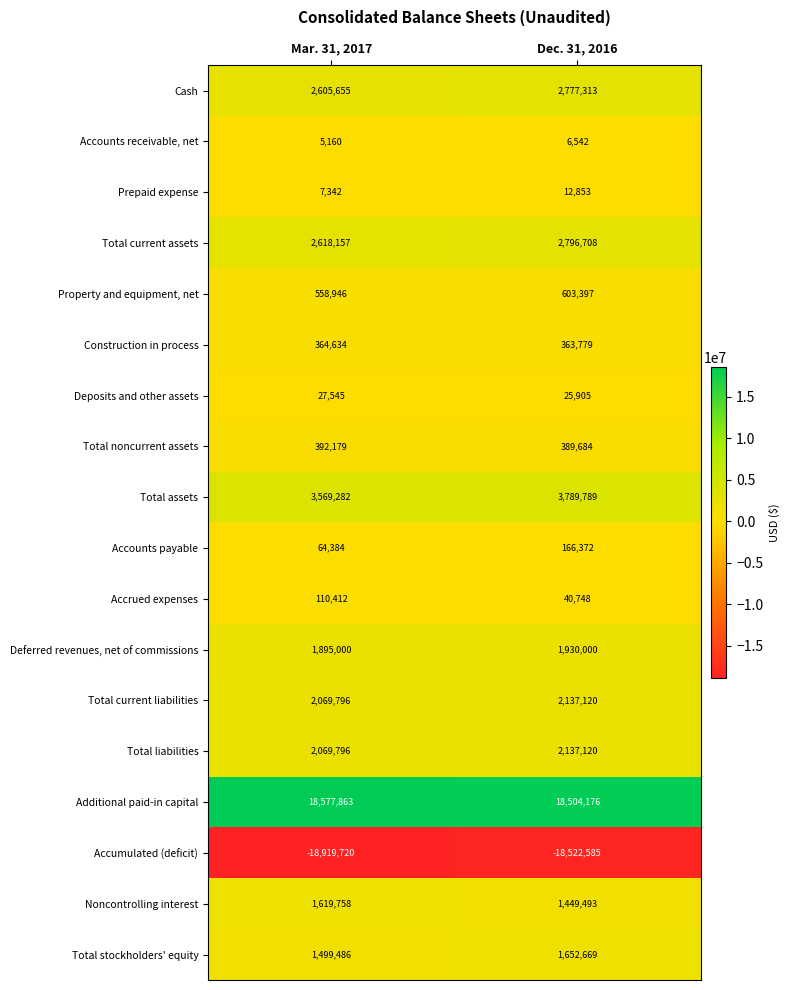

Between Mar. 31, 2017 and Dec. 31, 2016, which series saw the biggest shift?

Accumulated (deficit)